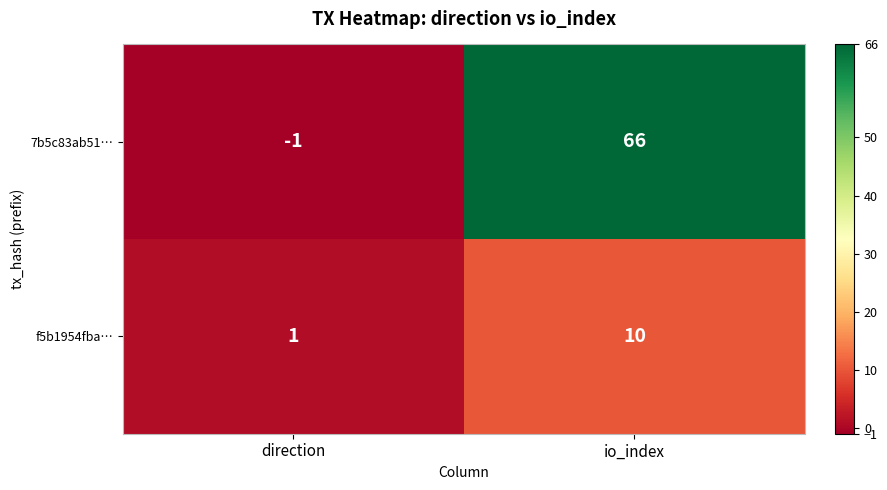

List the labels in order of f5b1954fba… value, smallest first.

direction, io_index